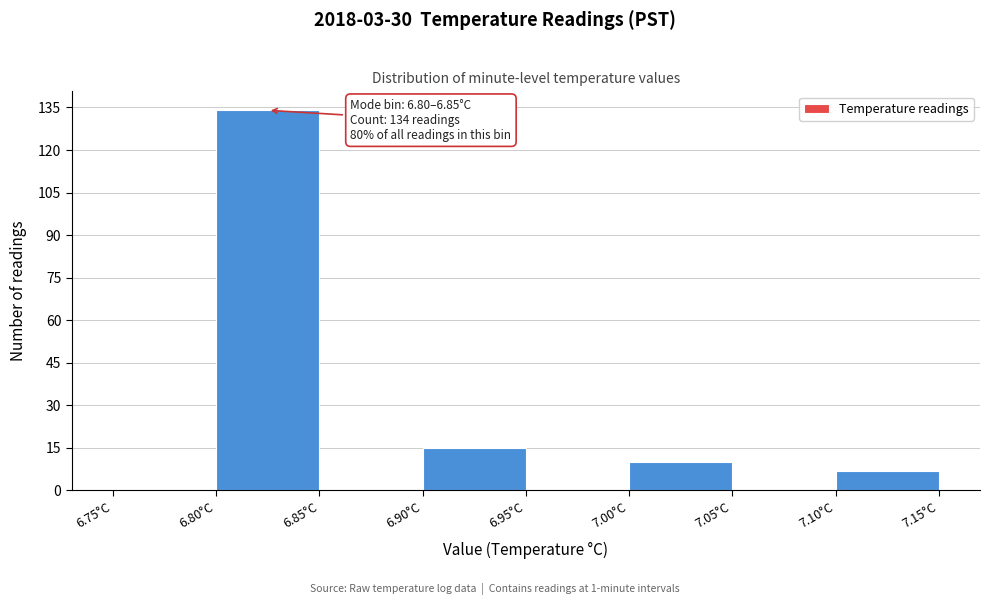

Which range on the x-axis has the tallest bar?

6.80 to 6.85